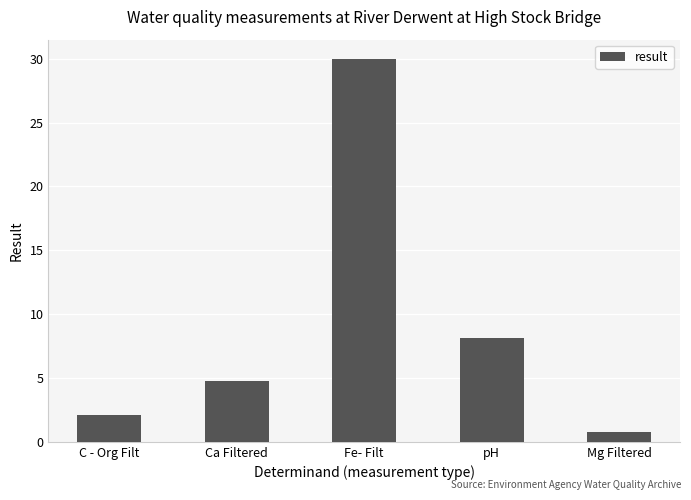

What is the value of the 3rd bar from the left?

30.0